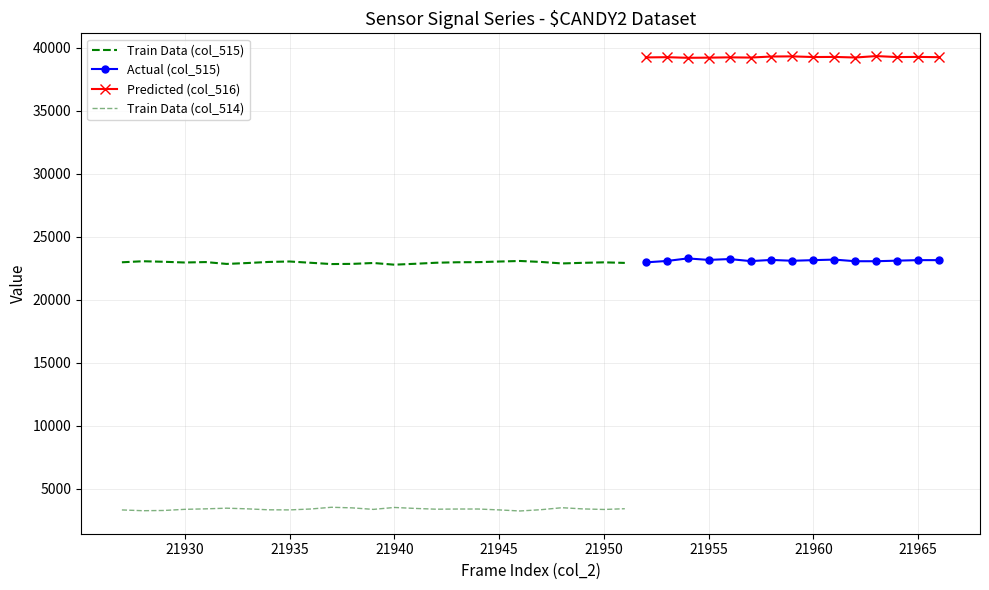

True or false: col_516 and col_2 cross at least once.

False